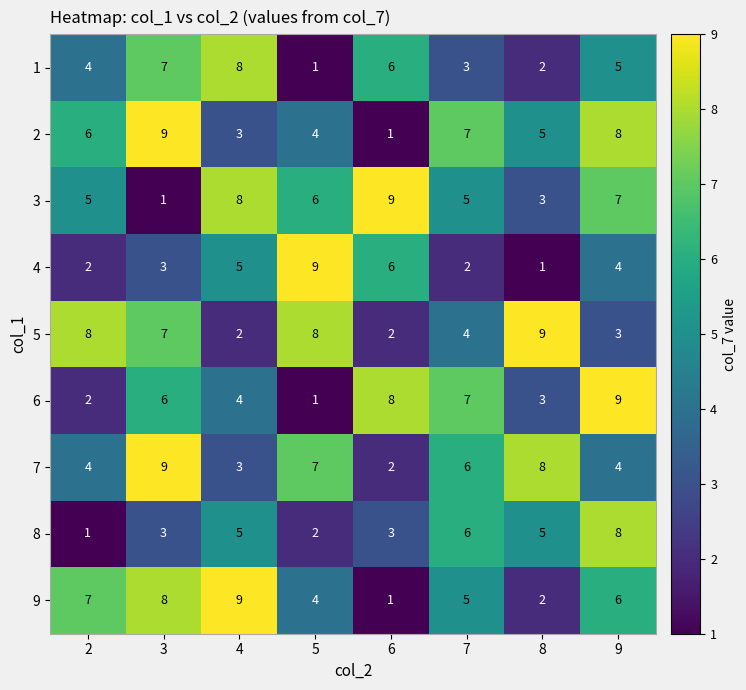

Read the 7 value at 5.

7